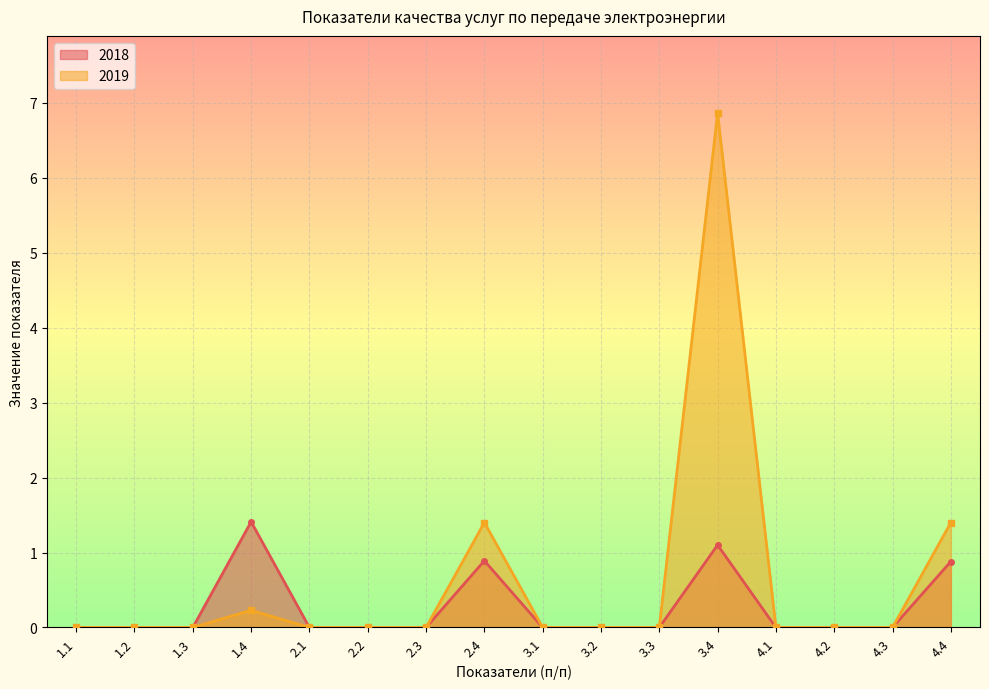

How many lines are shown in the chart?

2